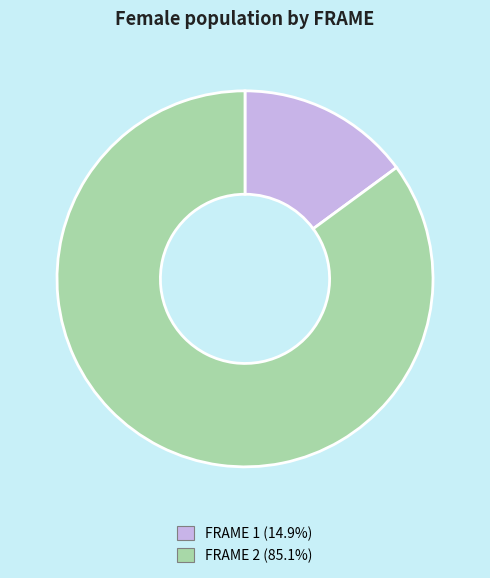

Is there a majority slice in this chart?

Yes